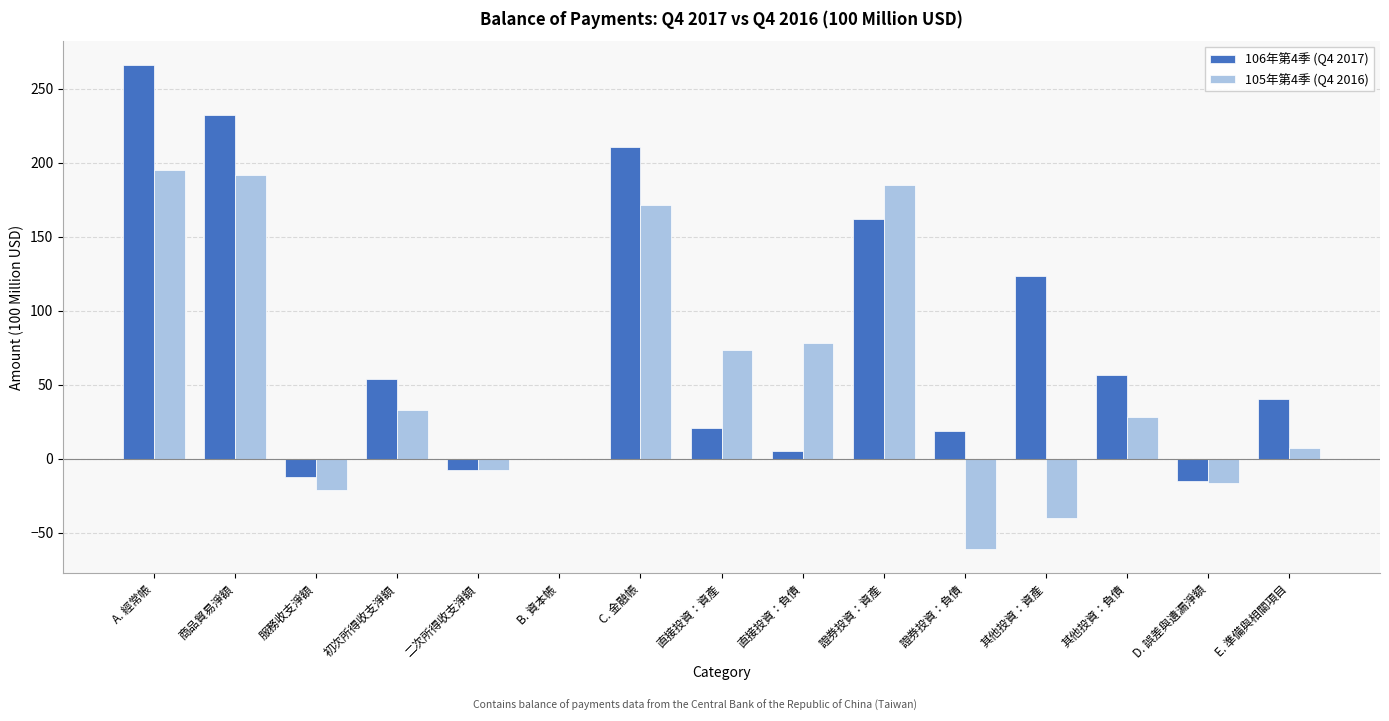

Is it true that 105年第4季 (Q4 2016) equals 293.6 at 證券投資：資產?

False